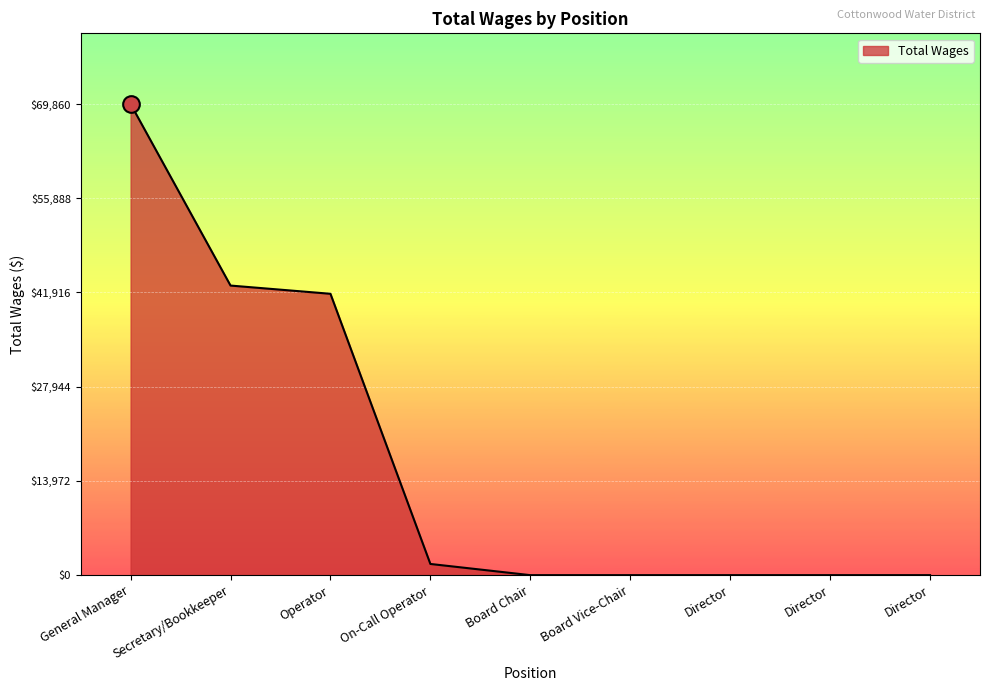

Is it true that the value at Board Vice-Chair is 0?

True